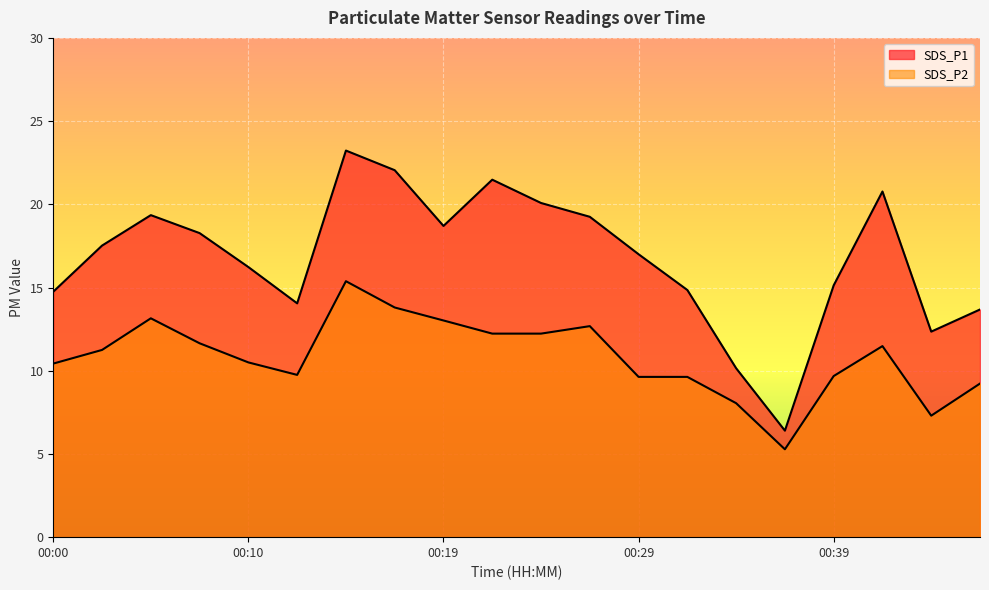

What value does the SDS_P1 series have at 00:39?

15.1